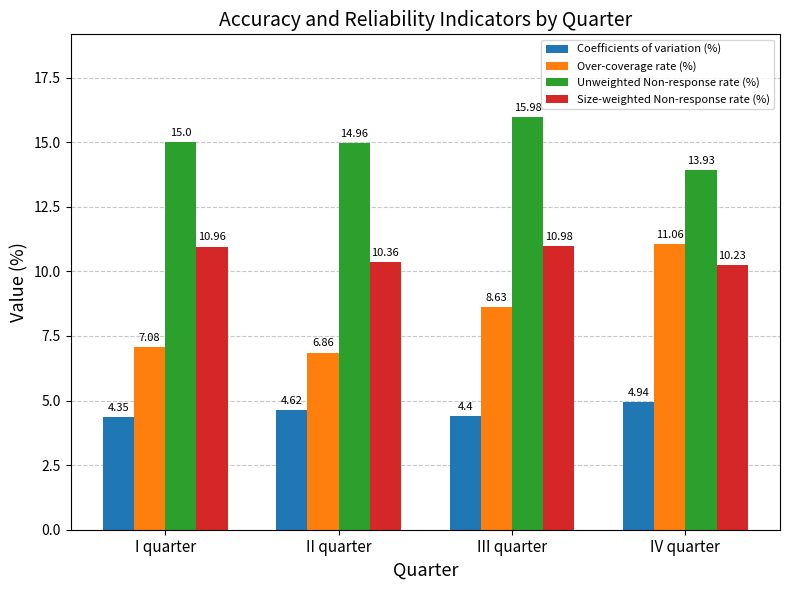

What is the average value of the Over-coverage rate (%) series?

8.4